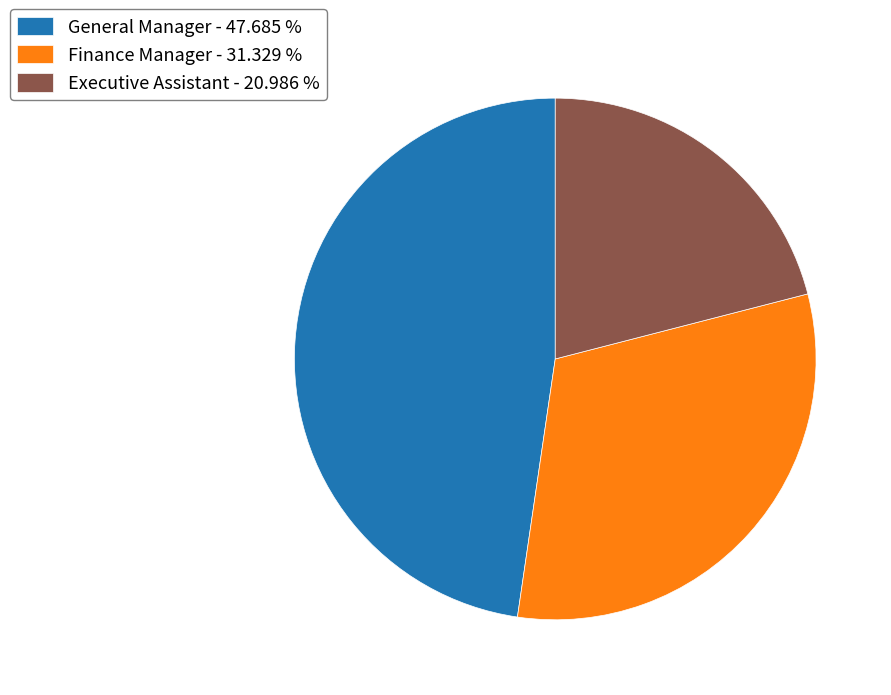

Is Executive Assistant the majority of the pie?

No